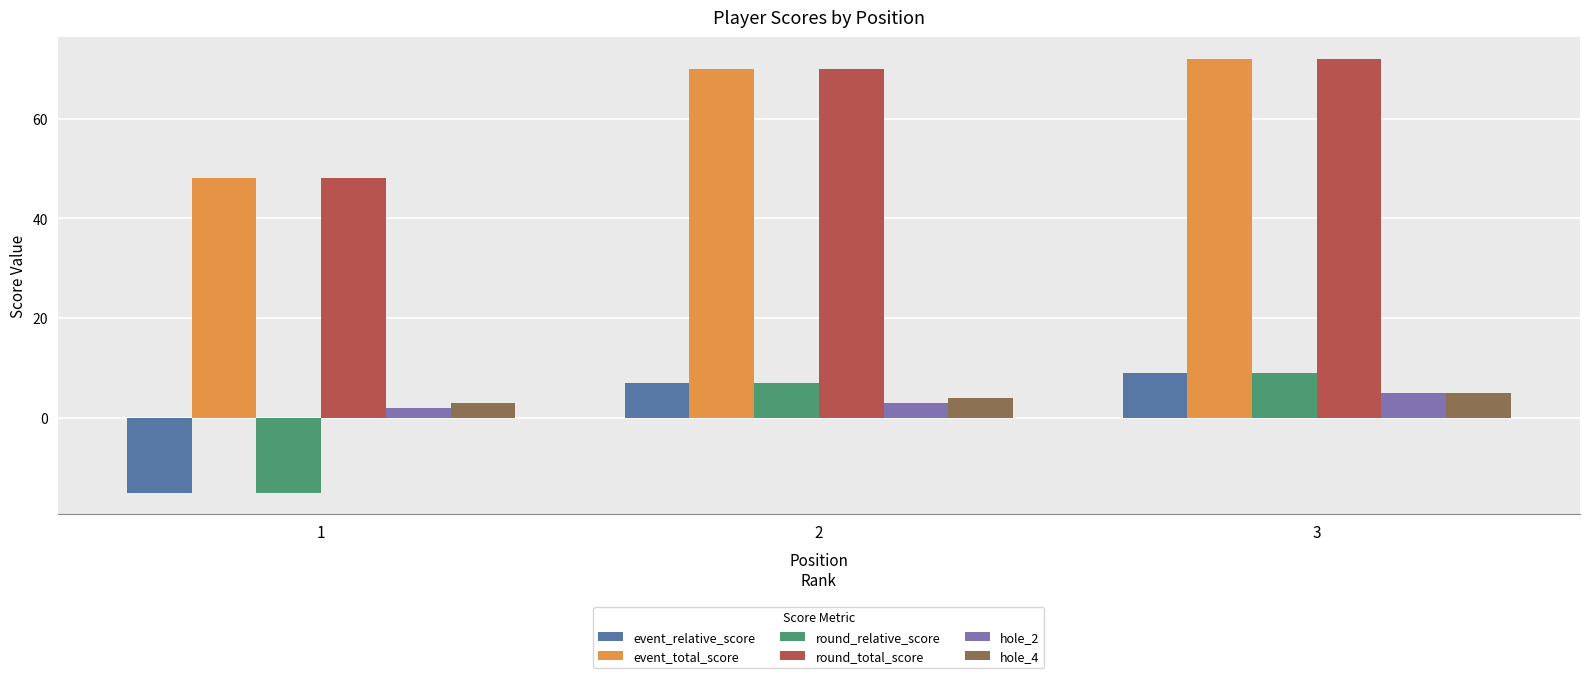

What is the difference between the round_relative_score values at 1 and 3?

24